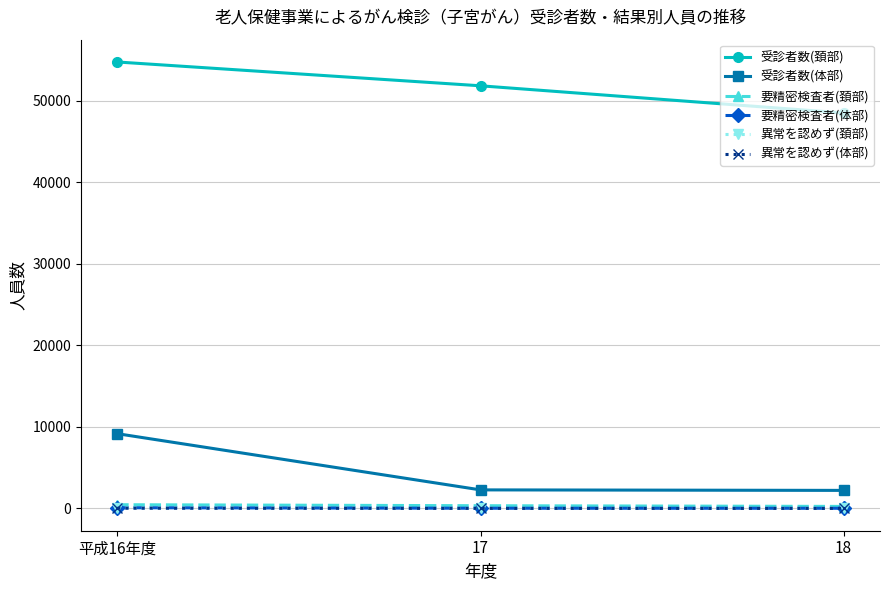

What is the difference between the maximum and minimum values in the 異常を認めず(頚部) series?

65